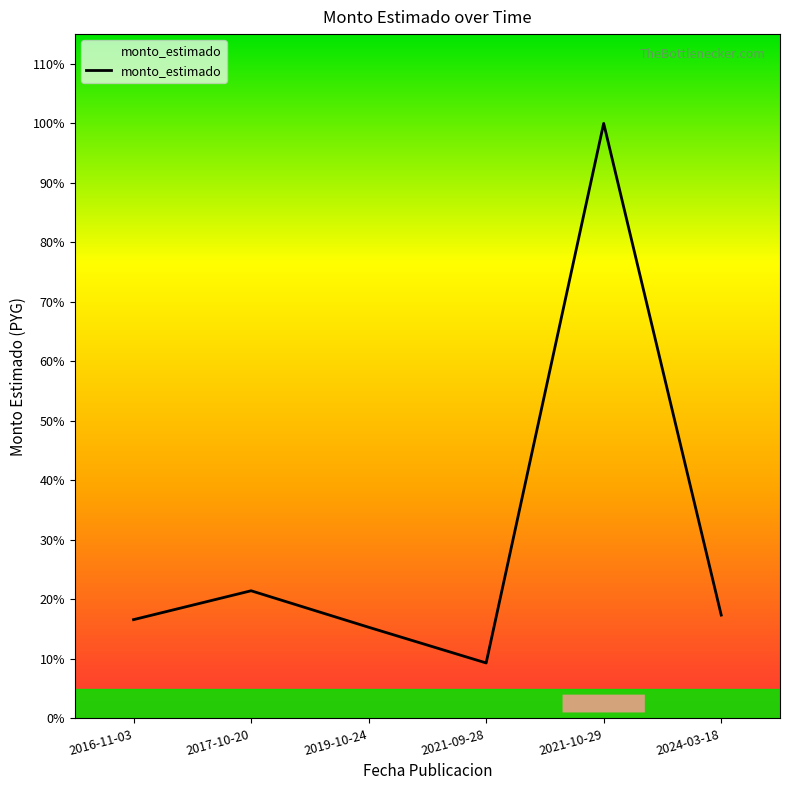

Approximately how many times larger is the value at 2021-09-28 compared to 2021-10-29?

0.1